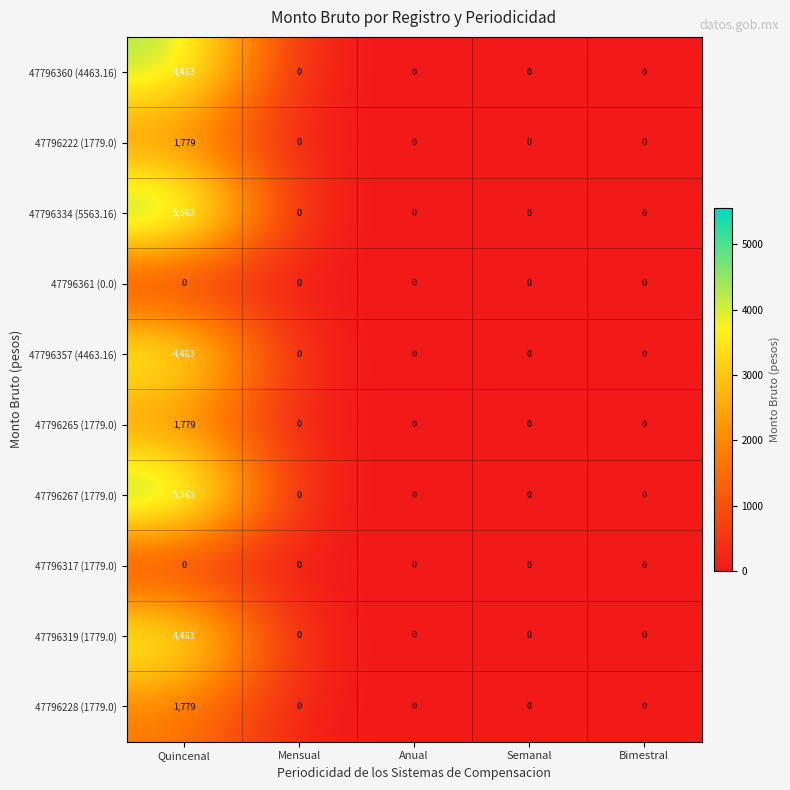

What is the highest value of the 47796267 (1779.0) series?

5563